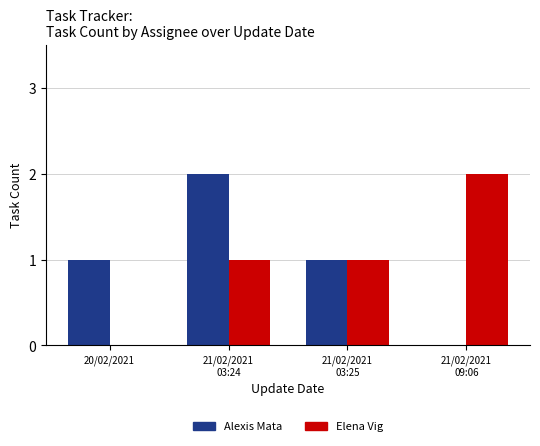

The value of Elena Vig at 21/02/2021
03:25 is 1. True or false?

True